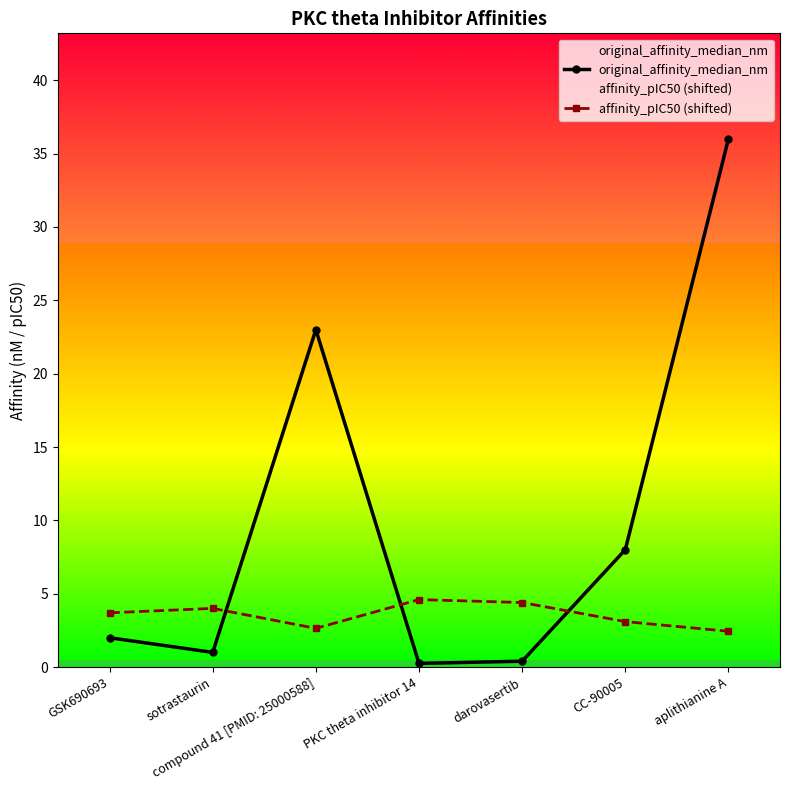

Is the value of affinity_pIC50 (shifted) at sotrastaurin greater than the value of original_affinity_median_nm at CC-90005?

No